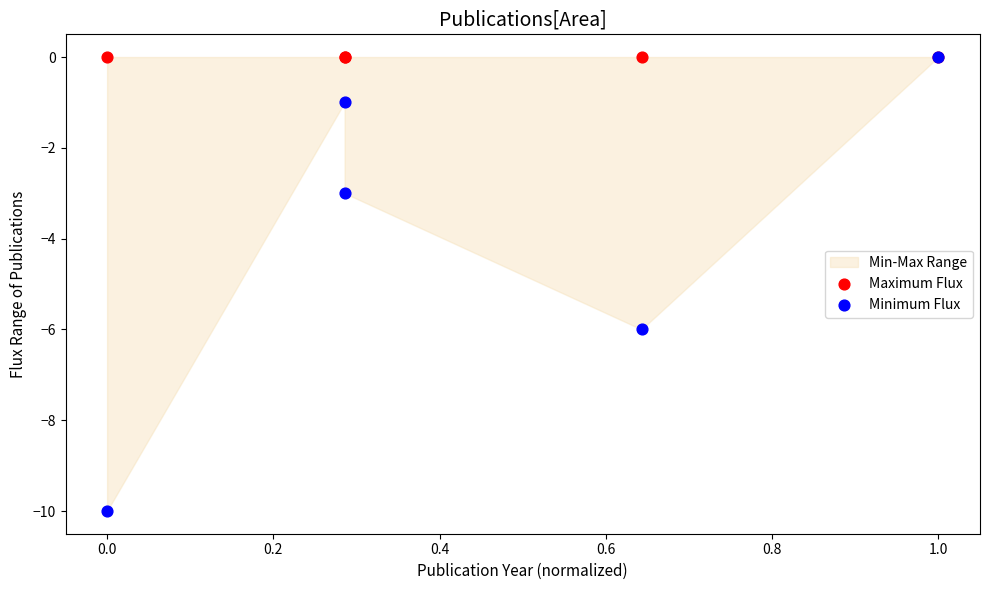

Which series contains the lowest Y value?

Minimum Flux